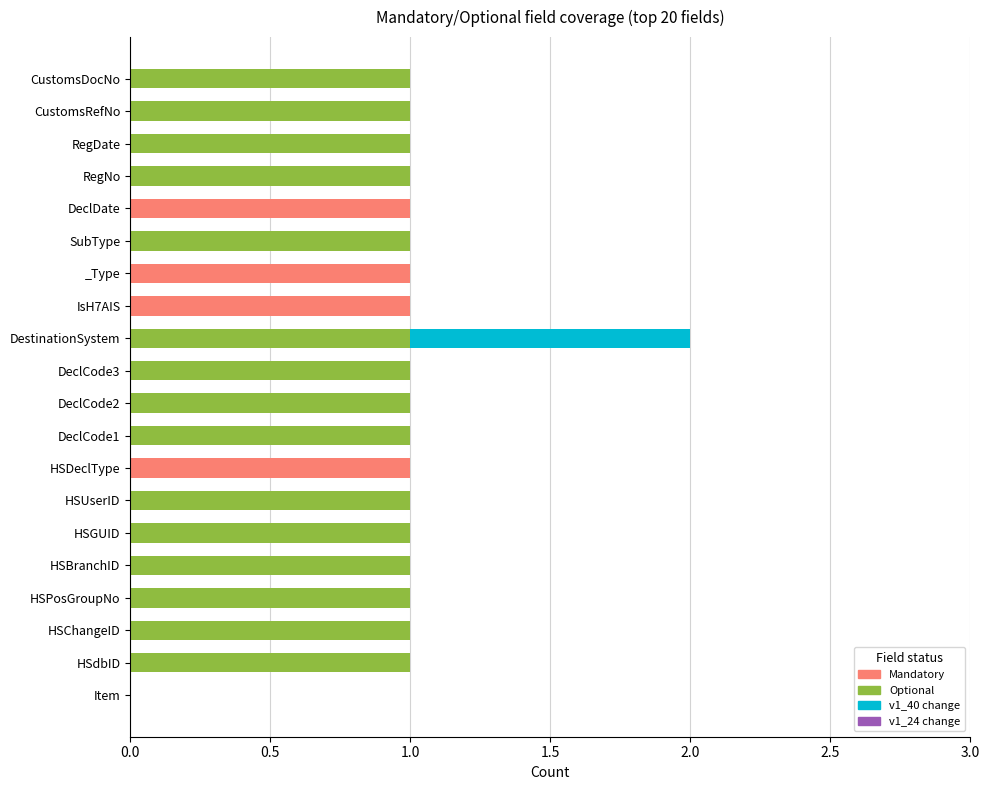

At which category is the sum across all series the highest?

DestinationSystem